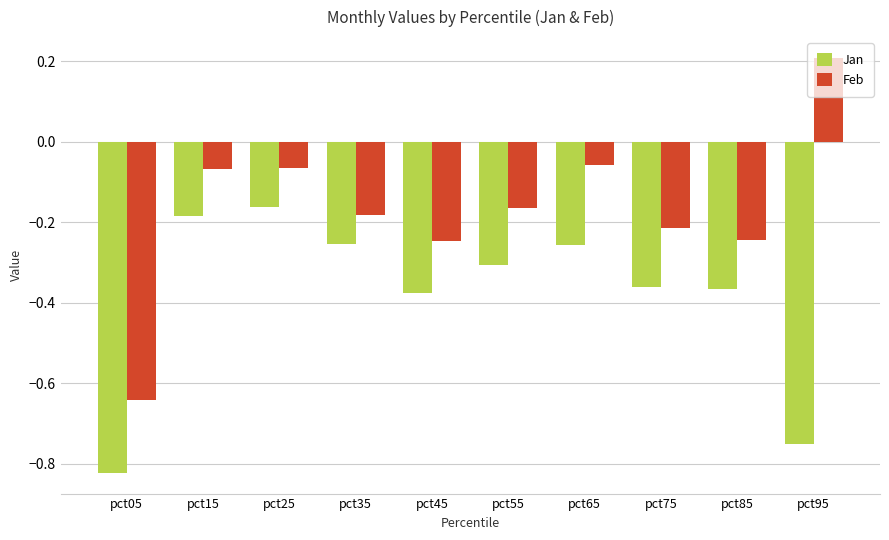

What is the difference between the second highest and minimum values in the Feb series?

0.6